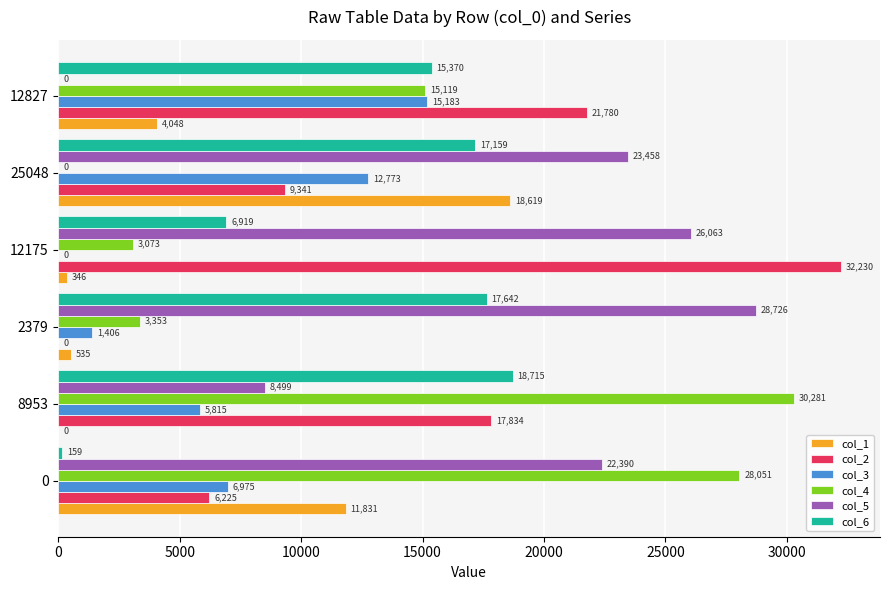

Is the value of col_6 at 8953 greater than the value of col_2 at 12175?

No